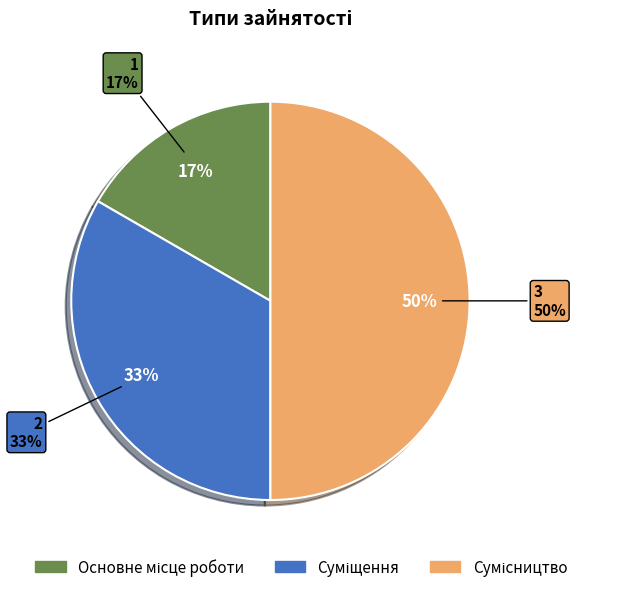

To the nearest percent, what is the combined percentage of Сумісництво and Основне місце роботи?

67%